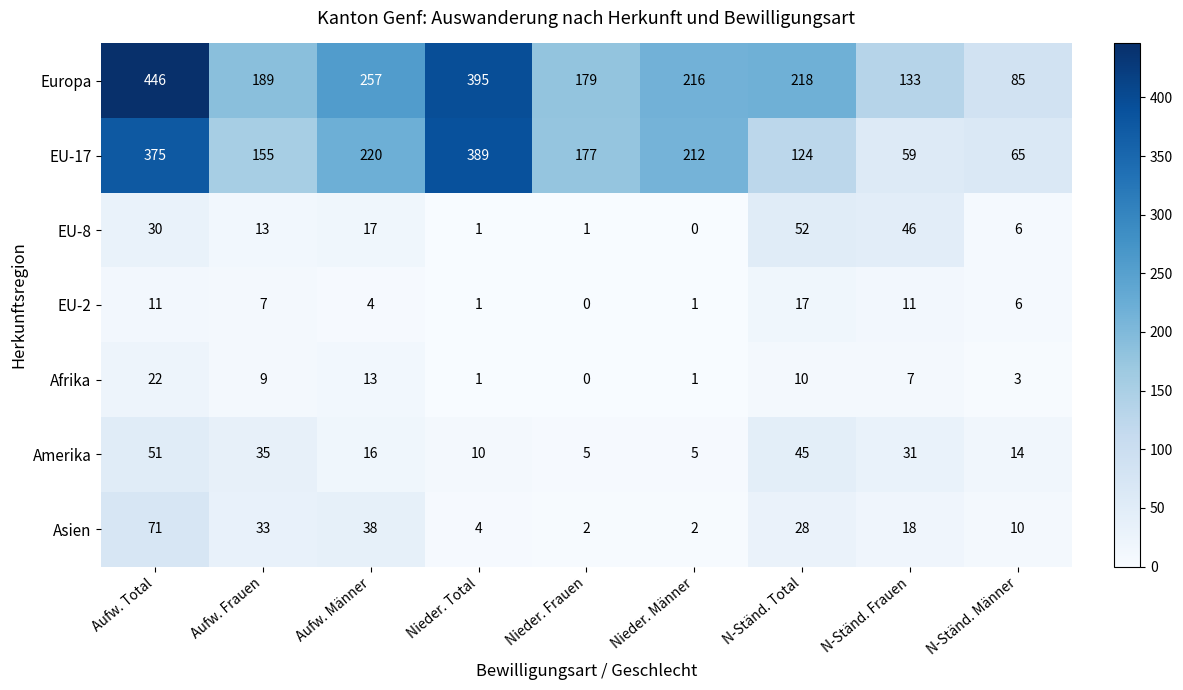

What is the difference between the maximum and minimum values in the Amerika series?

46